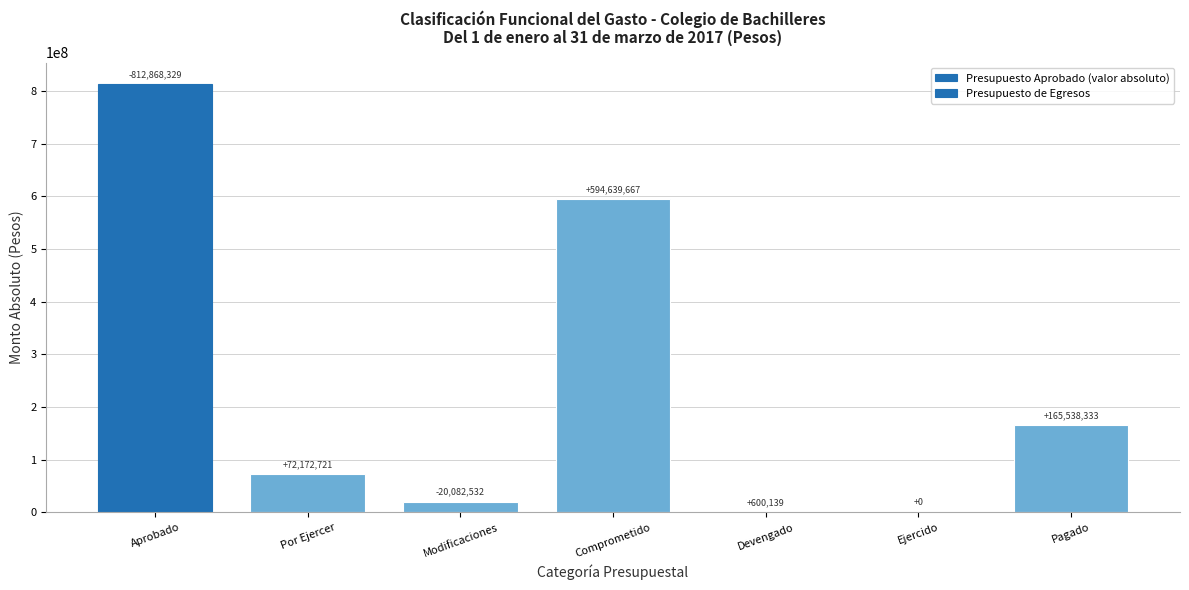

Which label corresponds to the largest value in the chart?

Aprobado